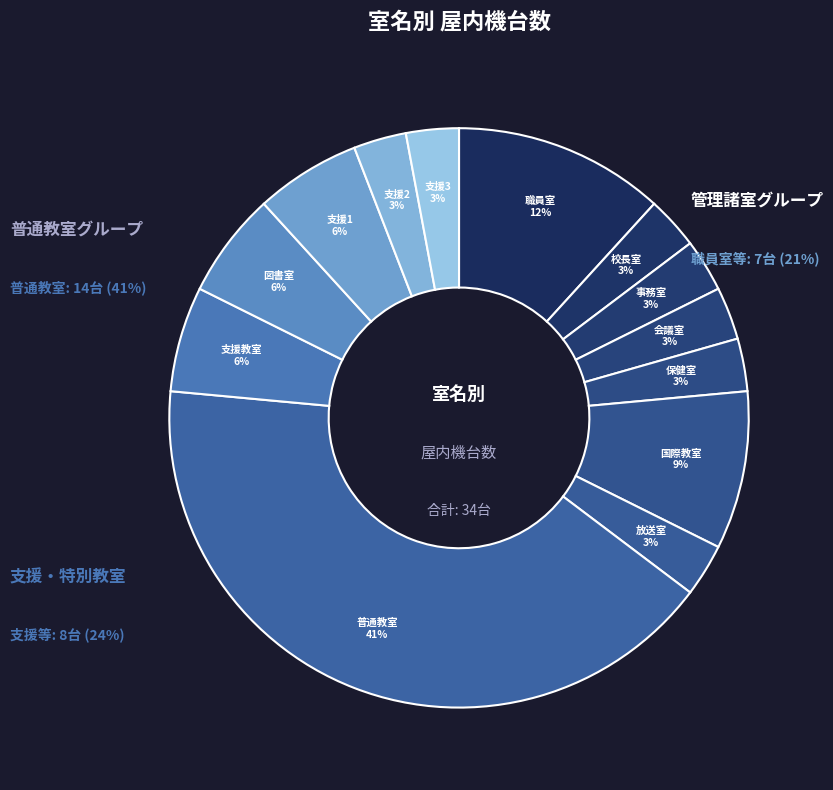

Is it true that 保健室 is 9% of the pie?

False